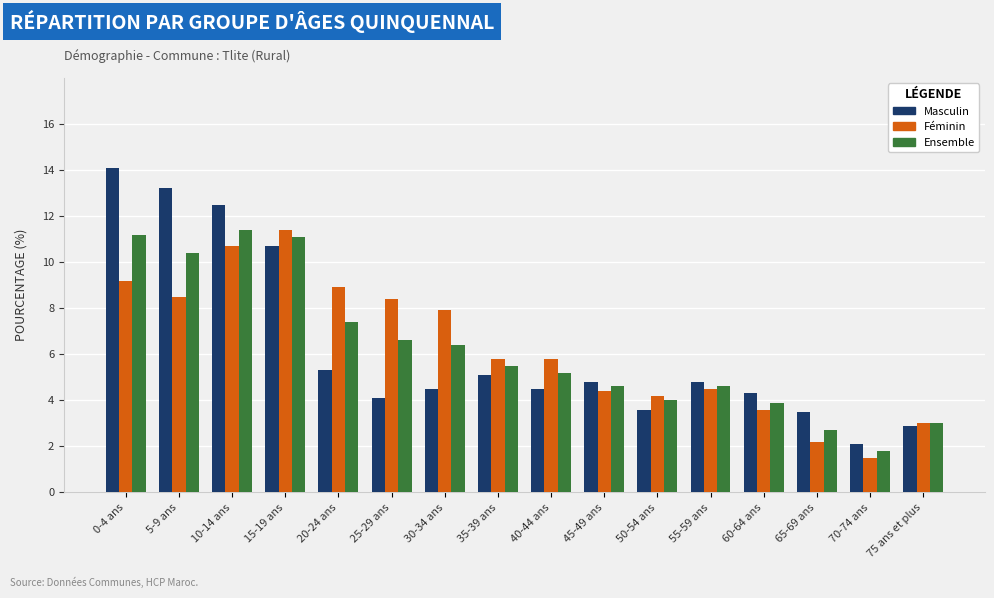

How many data points in Ensemble are less than 5?

7